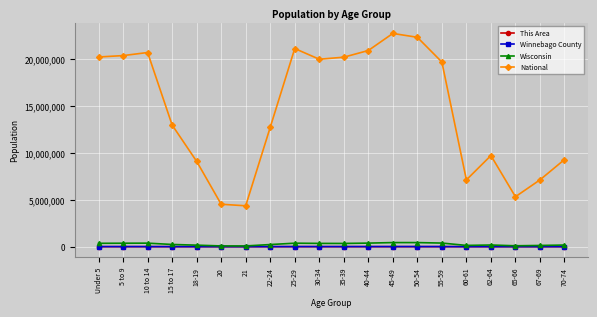

True or false: This Area has a value of 239 at 55-59.

True